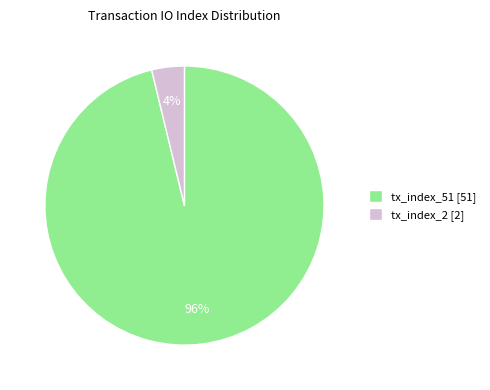

To the nearest percent, what is the average slice percentage?

50%